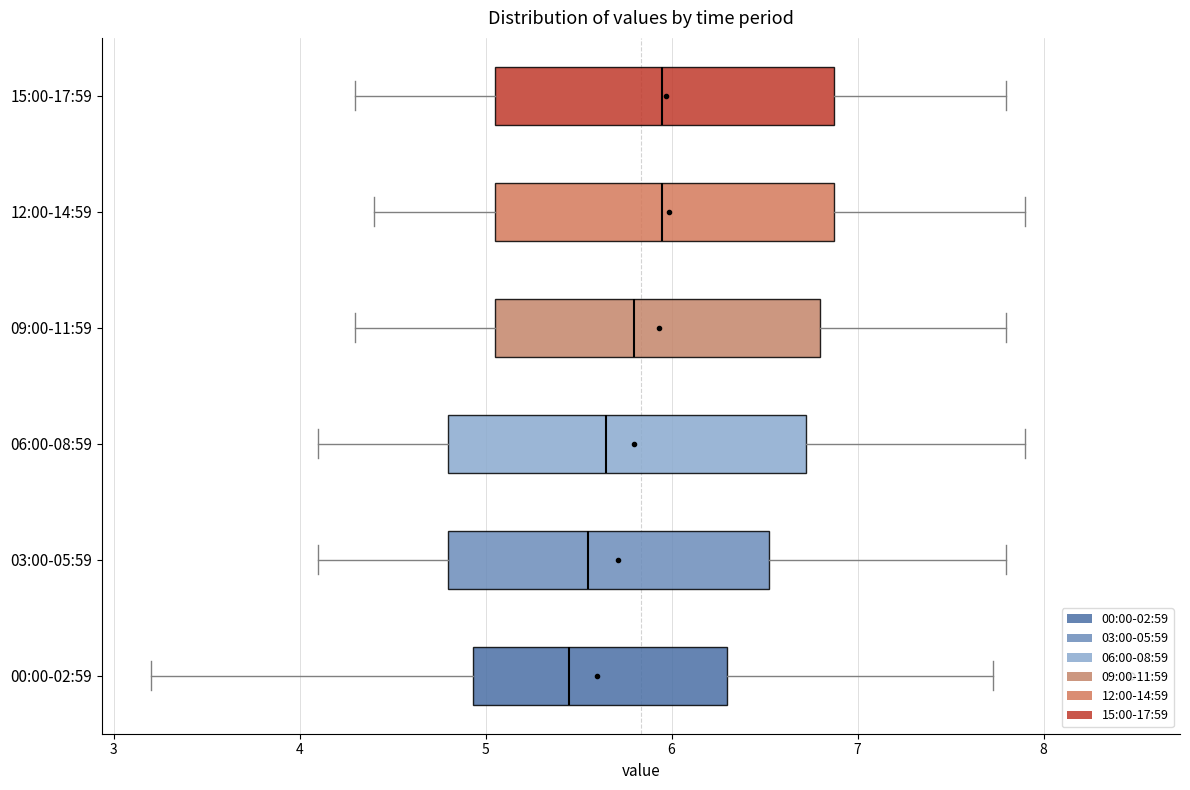

Reading bottom to top, read every box against the x-axis: the position of its median line, the range the box covers, and the ends of its whiskers. The values are not printed on the chart, so give them approximately, as read against the axis.

00:00-02:59: median 5.5, box 4.9 to 6.3, whiskers 3.2 to 7.7
03:00-05:59: median 5.6, box 4.8 to 6.5, whiskers 4.1 to 7.8
06:00-08:59: median 5.7, box 4.8 to 6.7, whiskers 4.1 to 7.9
09:00-11:59: median 5.8, box 5.1 to 6.8, whiskers 4.3 to 7.8
12:00-14:59: median 6.0, box 5.1 to 6.9, whiskers 4.4 to 7.9
15:00-17:59: median 6.0, box 5.1 to 6.9, whiskers 4.3 to 7.8